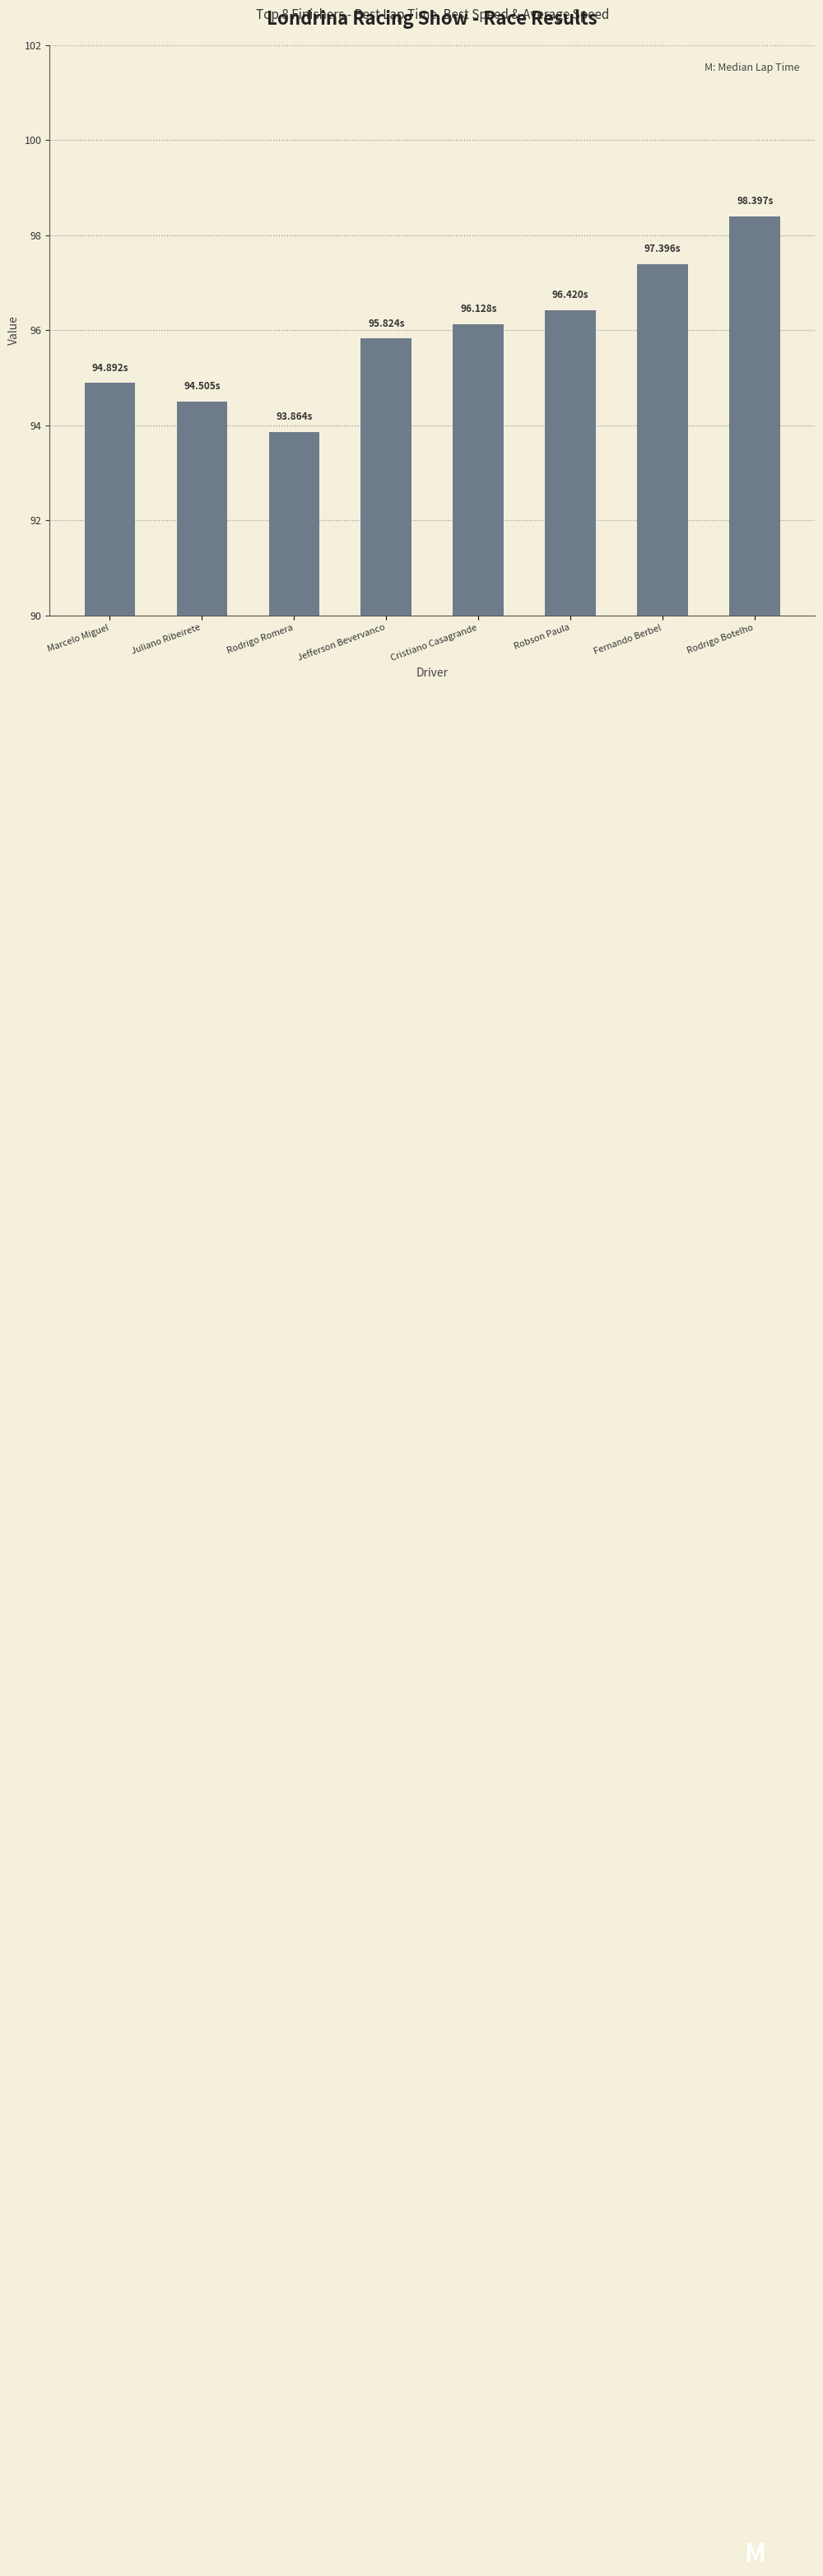

The chart shows a value of 94.5 at Juliano Ribeirete. True or false?

True